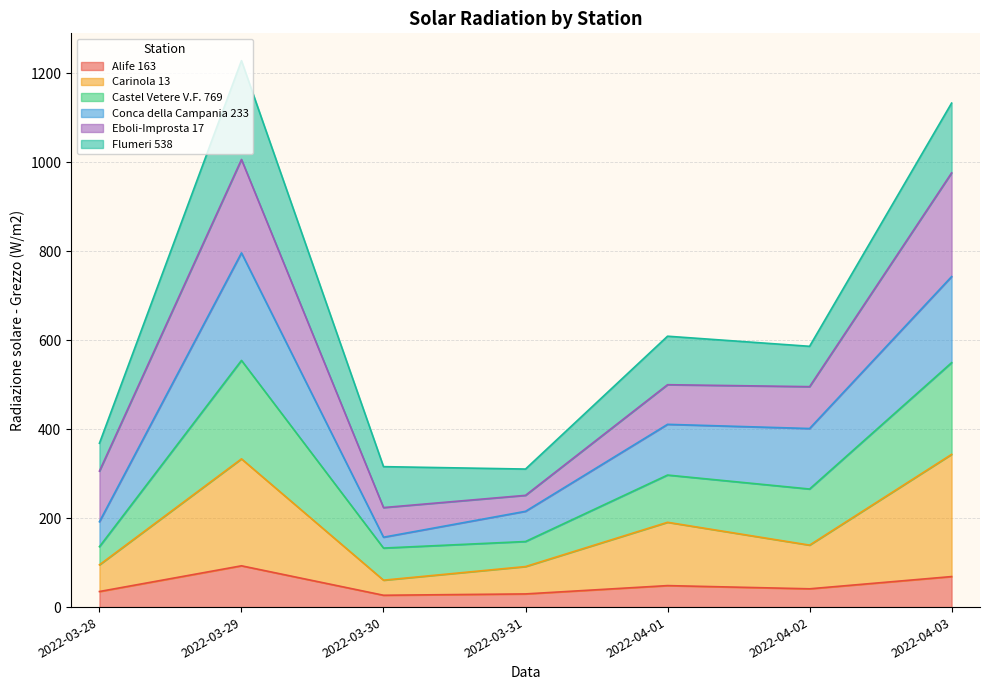

At which label does Castel Vetere V.F. 769 first exceed 401?

2022-03-29